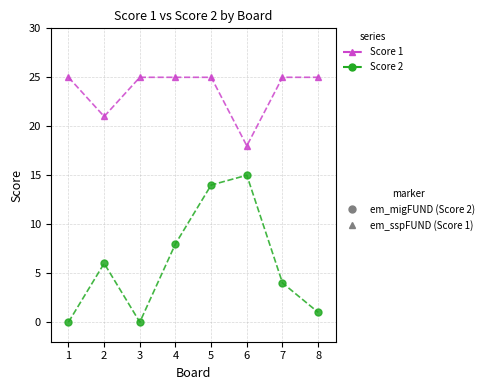

What is the spread (max minus min) of values at 7?

21